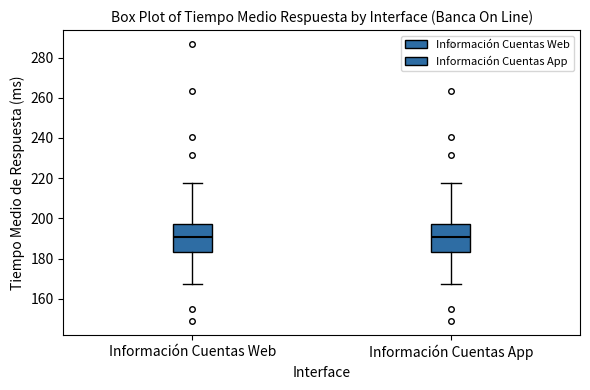

Reading left to right, read every box against the y-axis: the position of its median line, the range the box covers, and the ends of its whiskers. The values are not printed on the chart, so give them approximately, as read against the axis.

Información Cuentas Web: median 190, box 184 to 198, whiskers 168 to 218
Información Cuentas App: median 190, box 184 to 198, whiskers 168 to 218